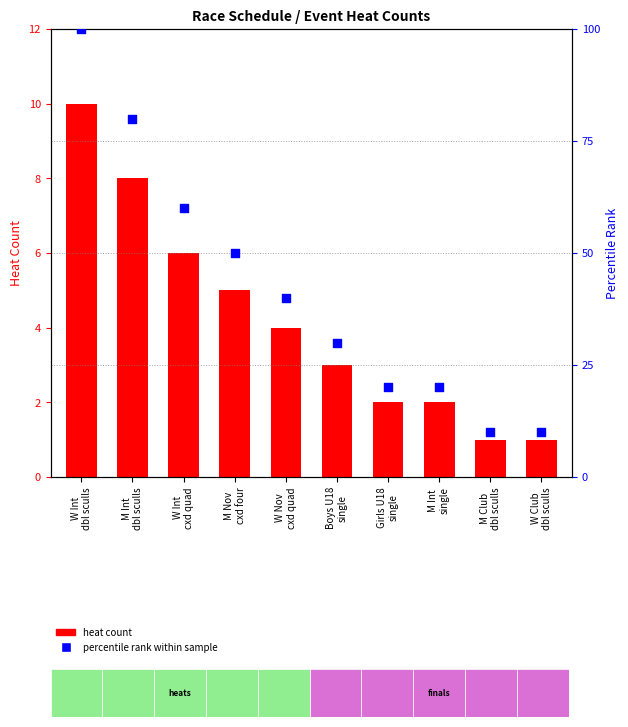

At which category is the sum across all series the highest?

W Int
dbl sculls